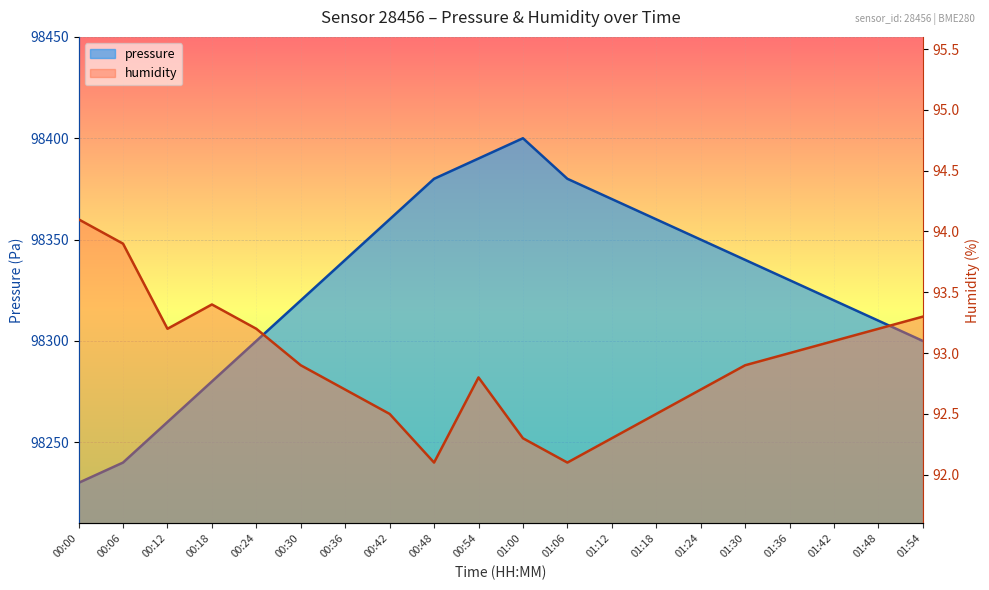

True or false: pressure and humidity intersect in this chart.

False